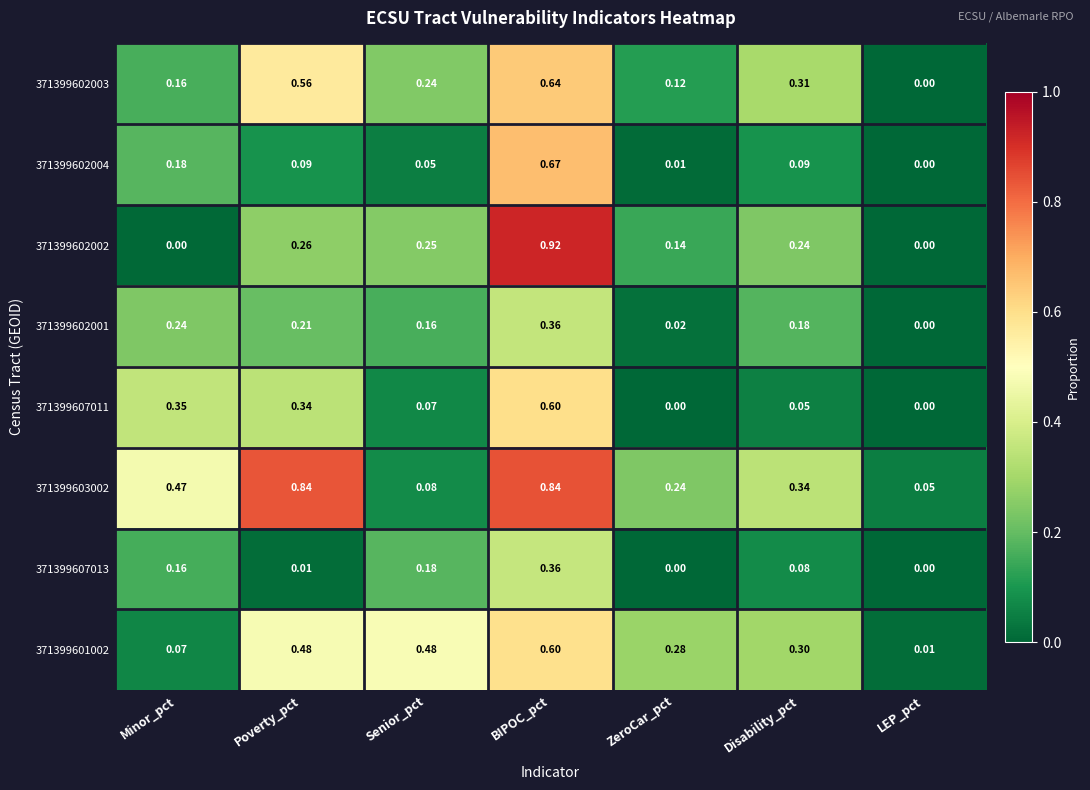

At which label is 371399602003 closest to 0?

LEP_pct